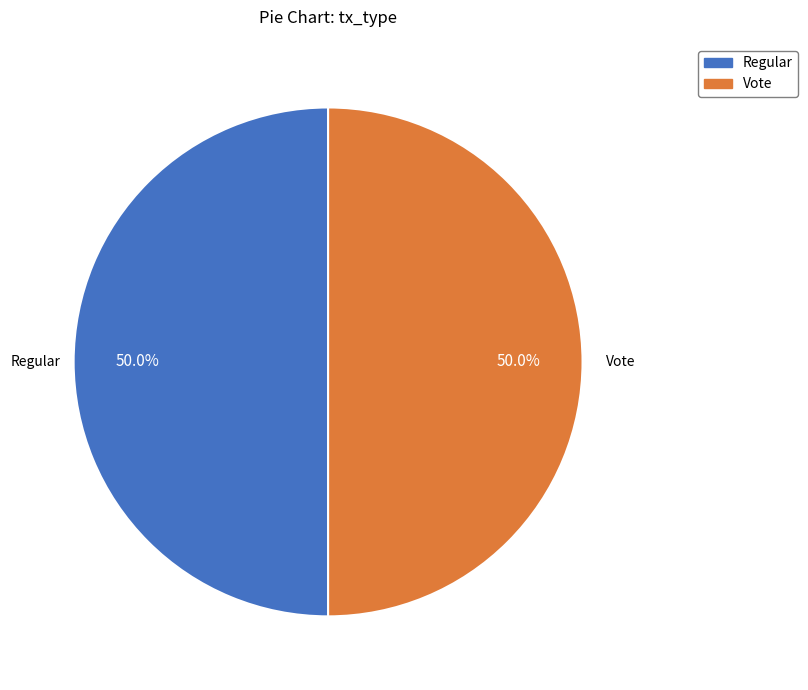

What percentage is NOT represented by Vote?

50.0%